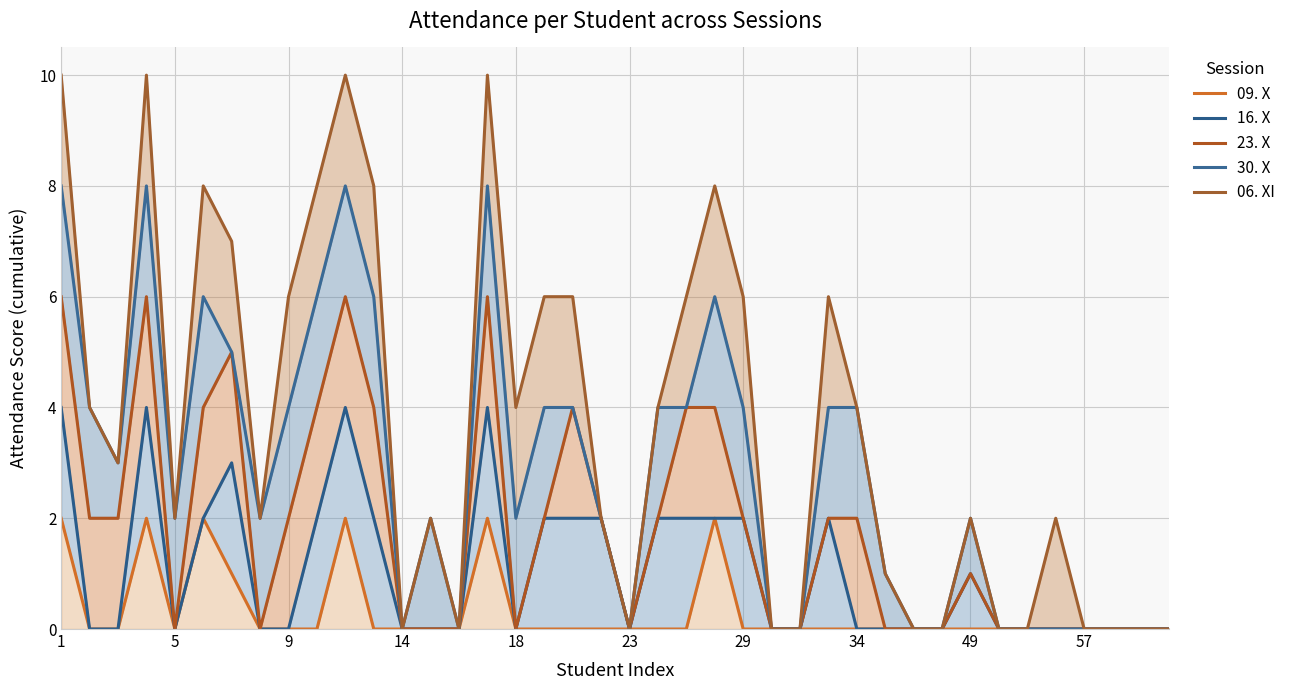

Where does the 30. X series first go above 2?

1